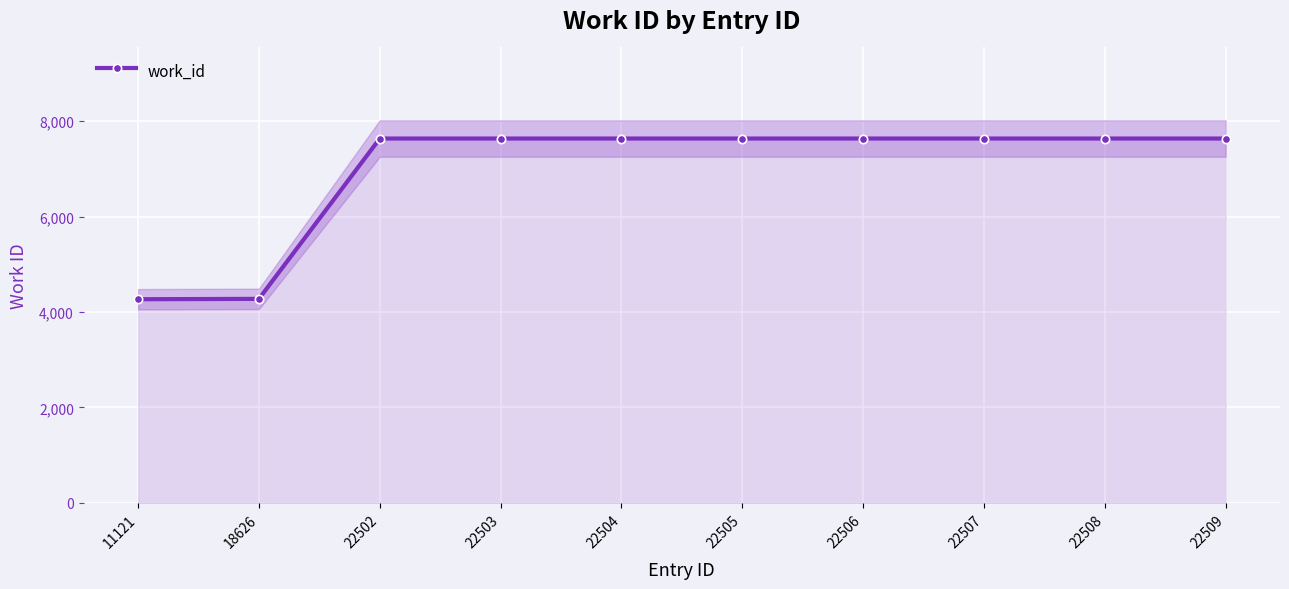

At which category does the chart reach its peak across all series?

22502